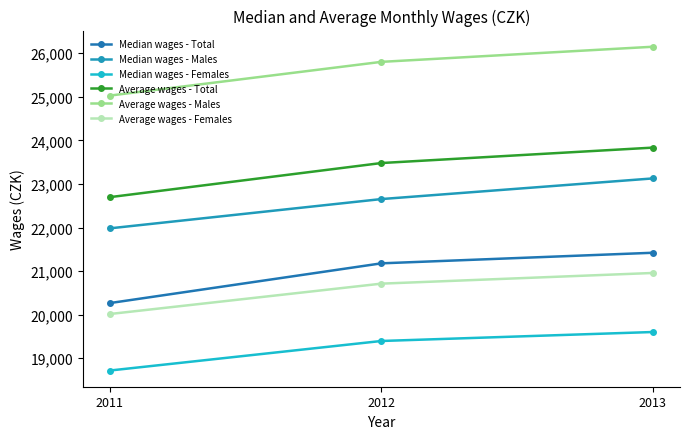

How many lines are shown in the chart?

6